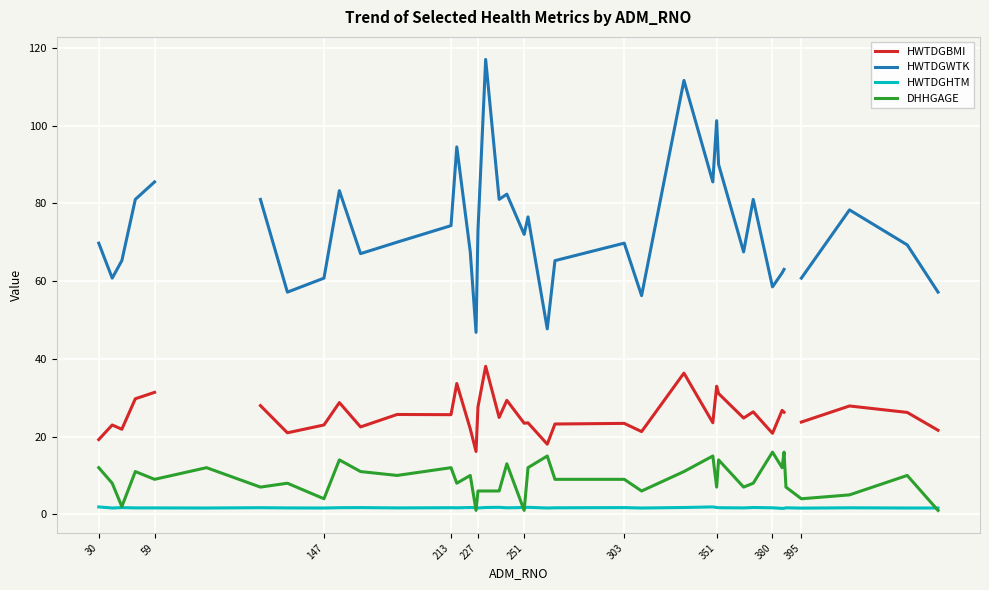

True or false: HWTDGHTM and HWTDGBMI intersect in this chart.

False